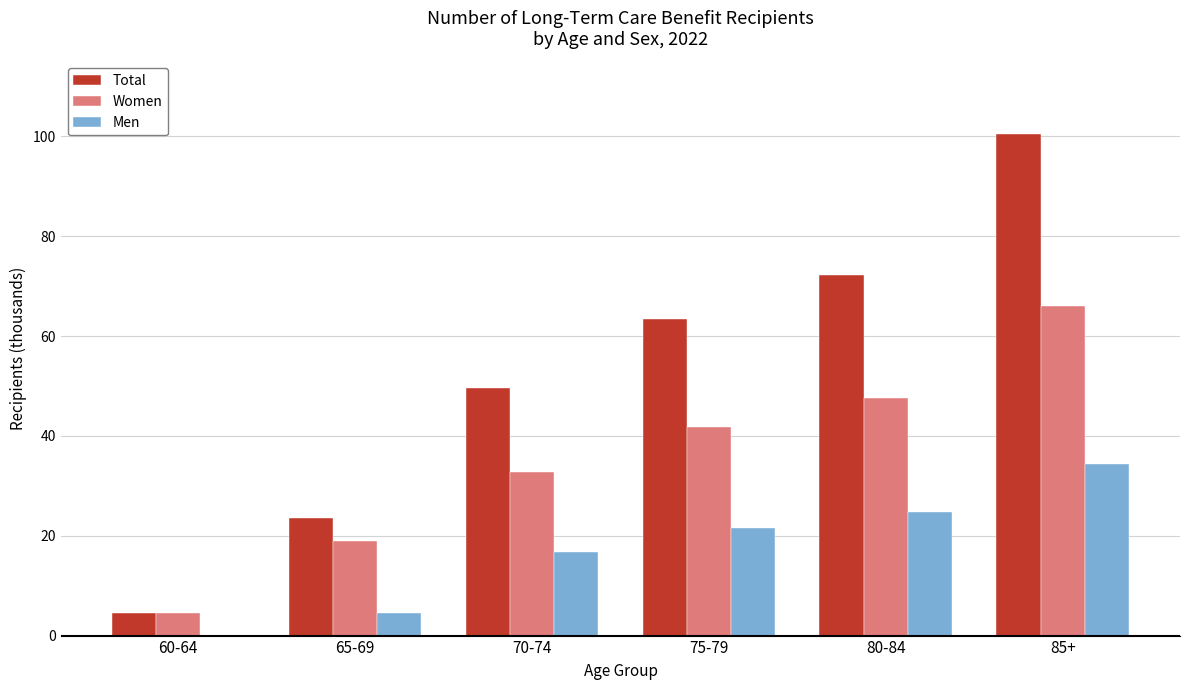

Reading left to right, extract all data points from this chart.

Total: 60-64=4.5	65-69=23.5	70-74=49.5	75-79=63.3	80-84=72.3	85+=100.4
Women: 60-64=4.5	65-69=19.0	70-74=32.7	75-79=41.7	80-84=47.5	85+=66.0
Men: 60-64=0.0	65-69=4.5	70-74=16.8	75-79=21.6	80-84=24.8	85+=34.4